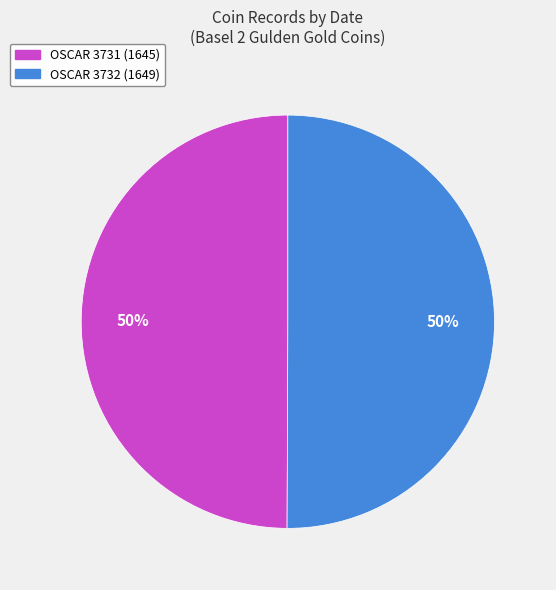

The OSCAR 3732 (1649) slice represents 38% of the pie. True or false?

False